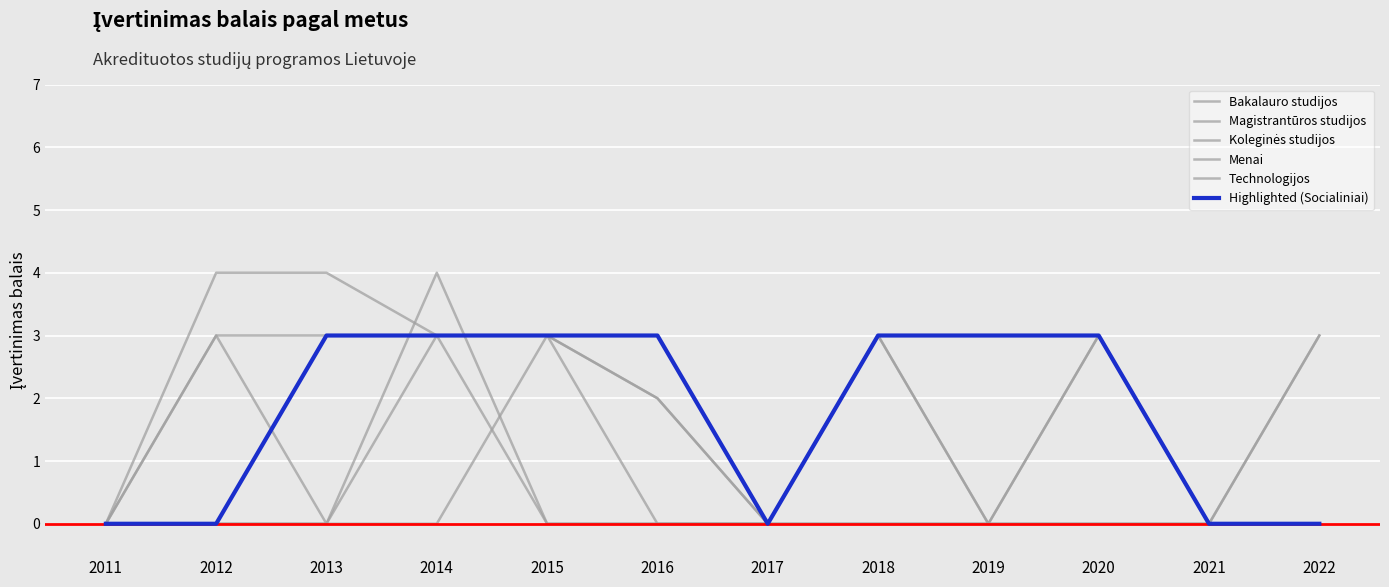

Which category has the lowest value in the Menai series?

2011